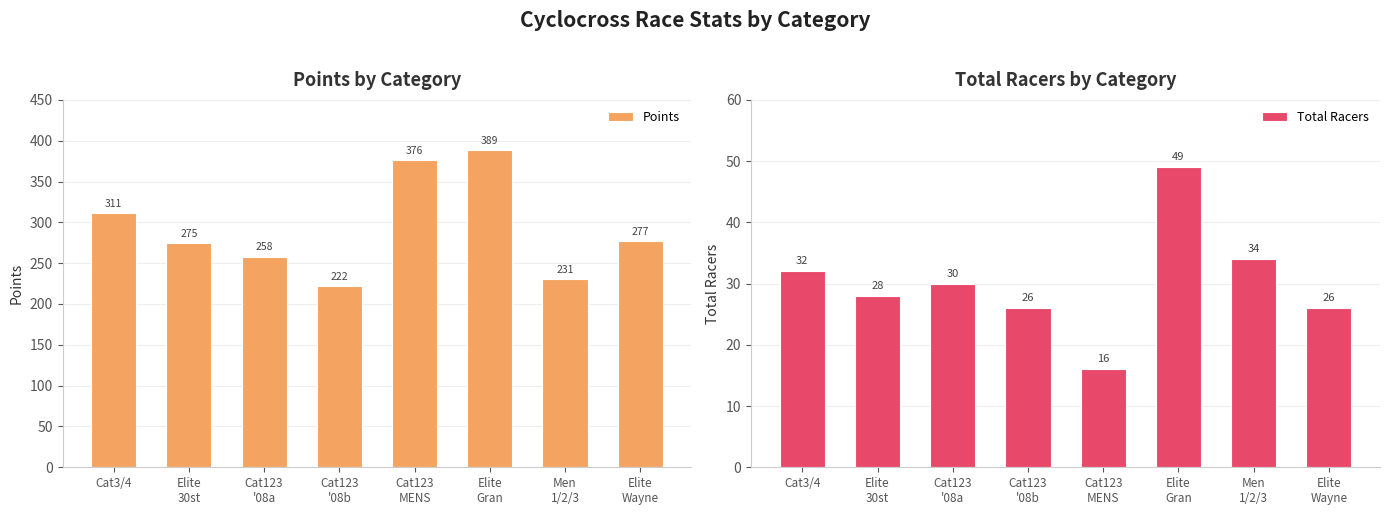

How many groups of bars are there?

8